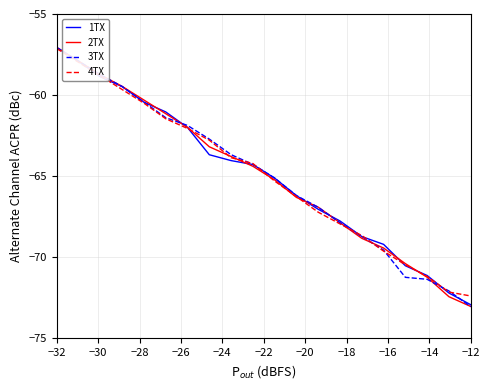

What is the maximum value for 4TX?

-57.1